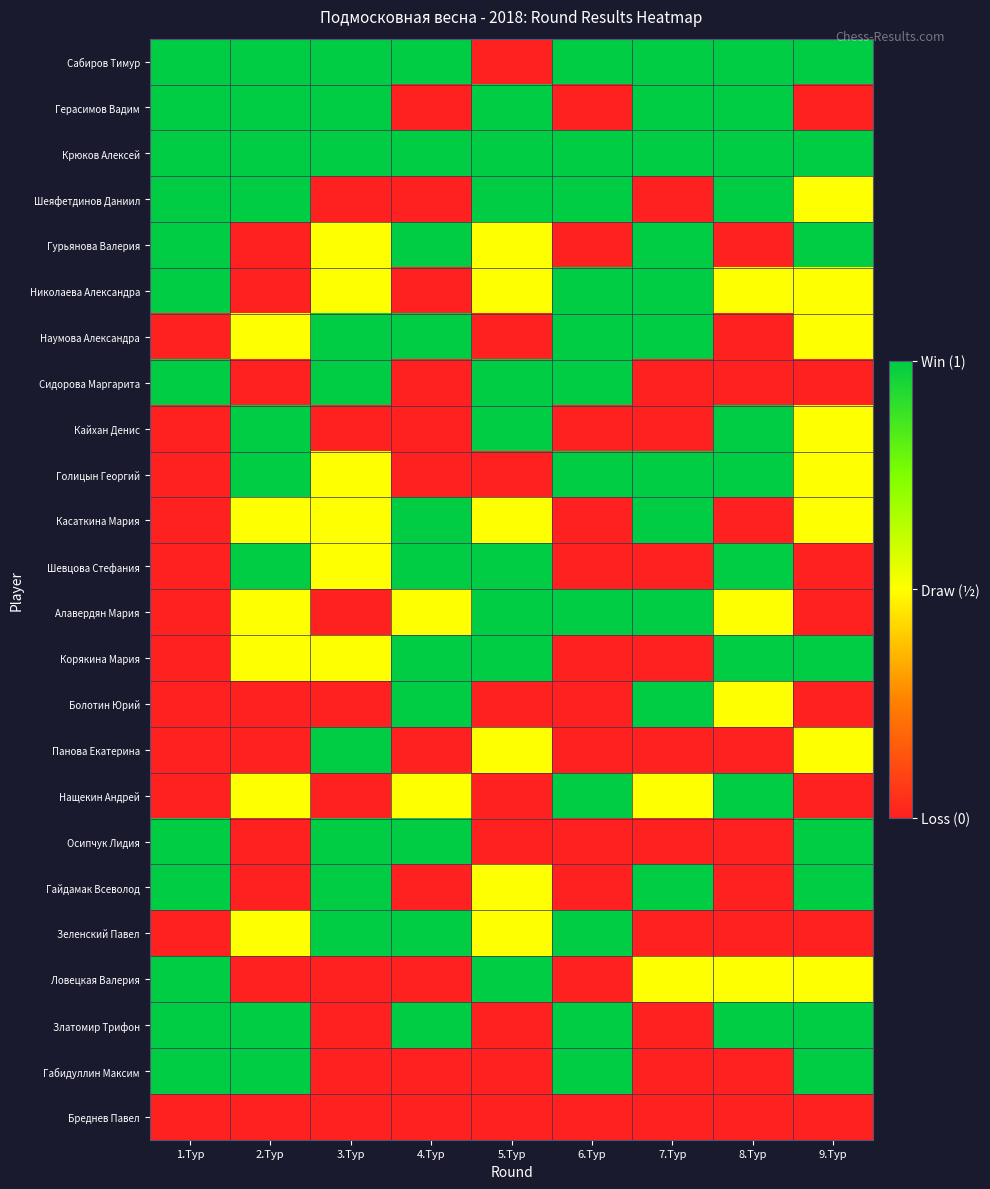

Reading right to left, transcribe all the data shown in this chart.

Сабиров Тимур: 9.Тур=1.0	8.Тур=1.0	7.Тур=1.0	6.Тур=1.0	5.Тур=0.0	4.Тур=1.0	3.Тур=1.0	2.Тур=1.0	1.Тур=1.0
Герасимов Вадим: 9.Тур=0.0	8.Тур=1.0	7.Тур=1.0	6.Тур=0.0	5.Тур=1.0	4.Тур=0.0	3.Тур=1.0	2.Тур=1.0	1.Тур=1.0
Крюков Алексей: 9.Тур=1.0	8.Тур=1.0	7.Тур=1.0	6.Тур=1.0	5.Тур=1.0	4.Тур=1.0	3.Тур=1.0	2.Тур=1.0	1.Тур=1.0
Шеяфетдинов Даниил: 9.Тур=0.5	8.Тур=1.0	7.Тур=0.0	6.Тур=1.0	5.Тур=1.0	4.Тур=0.0	3.Тур=0.0	2.Тур=1.0	1.Тур=1.0
Гурьянова Валерия: 9.Тур=1.0	8.Тур=0.0	7.Тур=1.0	6.Тур=0.0	5.Тур=0.5	4.Тур=1.0	3.Тур=0.5	2.Тур=0.0	1.Тур=1.0
Николаева Александра: 9.Тур=0.5	8.Тур=0.5	7.Тур=1.0	6.Тур=1.0	5.Тур=0.5	4.Тур=0.0	3.Тур=0.5	2.Тур=0.0	1.Тур=1.0
Наумова Александра: 9.Тур=0.5	8.Тур=0.0	7.Тур=1.0	6.Тур=1.0	5.Тур=0.0	4.Тур=1.0	3.Тур=1.0	2.Тур=0.5	1.Тур=0.0
Сидорова Маргарита: 9.Тур=0.0	8.Тур=0.0	7.Тур=0.0	6.Тур=1.0	5.Тур=1.0	4.Тур=0.0	3.Тур=1.0	2.Тур=0.0	1.Тур=1.0
Кайхан Денис: 9.Тур=0.5	8.Тур=1.0	7.Тур=0.0	6.Тур=0.0	5.Тур=1.0	4.Тур=0.0	3.Тур=0.0	2.Тур=1.0	1.Тур=0.0
Голицын Георгий: 9.Тур=0.5	8.Тур=1.0	7.Тур=1.0	6.Тур=1.0	5.Тур=0.0	4.Тур=0.0	3.Тур=0.5	2.Тур=1.0	1.Тур=0.0
Касаткина Мария: 9.Тур=0.5	8.Тур=0.0	7.Тур=1.0	6.Тур=0.0	5.Тур=0.5	4.Тур=1.0	3.Тур=0.5	2.Тур=0.5	1.Тур=0.0
Шевцова Стефания: 9.Тур=0.0	8.Тур=1.0	7.Тур=0.0	6.Тур=0.0	5.Тур=1.0	4.Тур=1.0	3.Тур=0.5	2.Тур=1.0	1.Тур=0.0
Алавердян Мария: 9.Тур=0.0	8.Тур=0.5	7.Тур=1.0	6.Тур=1.0	5.Тур=1.0	4.Тур=0.5	3.Тур=0.0	2.Тур=0.5	1.Тур=0.0
Корякина Мария: 9.Тур=1.0	8.Тур=1.0	7.Тур=0.0	6.Тур=0.0	5.Тур=1.0	4.Тур=1.0	3.Тур=0.5	2.Тур=0.5	1.Тур=0.0
Болотин Юрий: 9.Тур=0.0	8.Тур=0.5	7.Тур=1.0	6.Тур=0.0	5.Тур=0.0	4.Тур=1.0	3.Тур=0.0	2.Тур=0.0	1.Тур=0.0
Панова Екатерина: 9.Тур=0.5	8.Тур=0.0	7.Тур=0.0	6.Тур=0.0	5.Тур=0.5	4.Тур=0.0	3.Тур=1.0	2.Тур=0.0	1.Тур=0.0
Нащекин Андрей: 9.Тур=0.0	8.Тур=1.0	7.Тур=0.5	6.Тур=1.0	5.Тур=0.0	4.Тур=0.5	3.Тур=0.0	2.Тур=0.5	1.Тур=0.0
Осипчук Лидия: 9.Тур=1.0	8.Тур=0.0	7.Тур=0.0	6.Тур=0.0	5.Тур=0.0	4.Тур=1.0	3.Тур=1.0	2.Тур=0.0	1.Тур=1.0
Гайдамак Всеволод: 9.Тур=1.0	8.Тур=0.0	7.Тур=1.0	6.Тур=0.0	5.Тур=0.5	4.Тур=0.0	3.Тур=1.0	2.Тур=0.0	1.Тур=1.0
Зеленский Павел: 9.Тур=0.0	8.Тур=0.0	7.Тур=0.0	6.Тур=1.0	5.Тур=0.5	4.Тур=1.0	3.Тур=1.0	2.Тур=0.5	1.Тур=0.0
Ловецкая Валерия: 9.Тур=0.5	8.Тур=0.5	7.Тур=0.5	6.Тур=0.0	5.Тур=1.0	4.Тур=0.0	3.Тур=0.0	2.Тур=0.0	1.Тур=1.0
Златомир Трифон: 9.Тур=1.0	8.Тур=1.0	7.Тур=0.0	6.Тур=1.0	5.Тур=0.0	4.Тур=1.0	3.Тур=0.0	2.Тур=1.0	1.Тур=1.0
Габидуллин Максим: 9.Тур=1.0	8.Тур=0.0	7.Тур=0.0	6.Тур=1.0	5.Тур=0.0	4.Тур=0.0	3.Тур=0.0	2.Тур=1.0	1.Тур=1.0
Бреднев Павел: 9.Тур=0.0	8.Тур=0.0	7.Тур=0.0	6.Тур=0.0	5.Тур=0.0	4.Тур=0.0	3.Тур=0.0	2.Тур=0.0	1.Тур=0.0